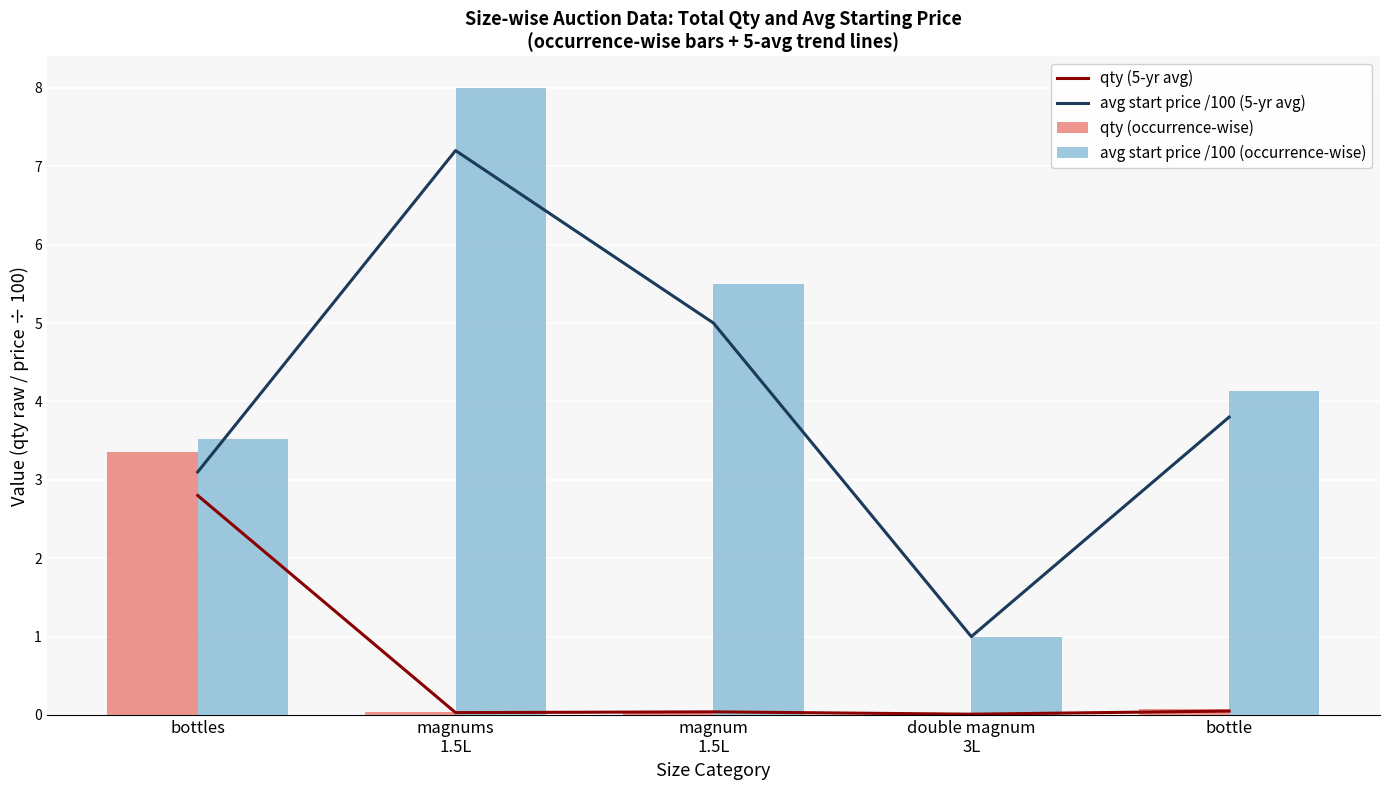

What is the label of the 1st bar from the right?

bottle